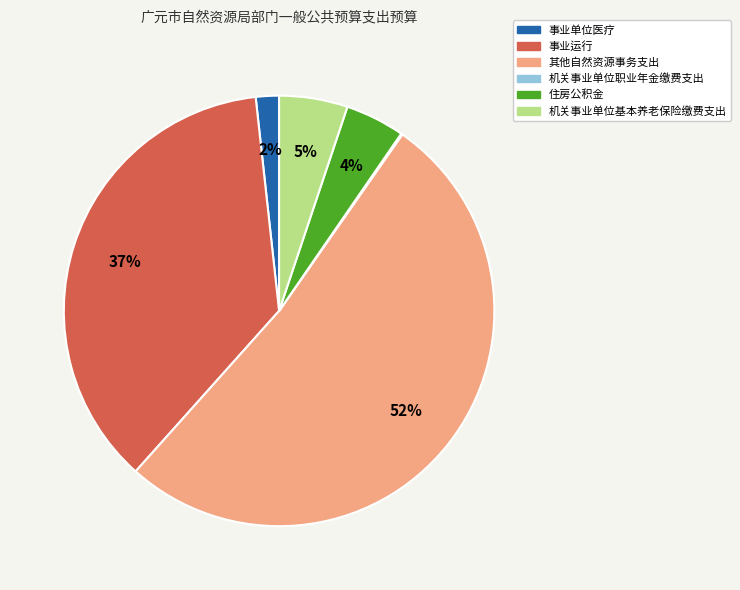

The 事业单位医疗 slice represents 2% of the pie. True or false?

True